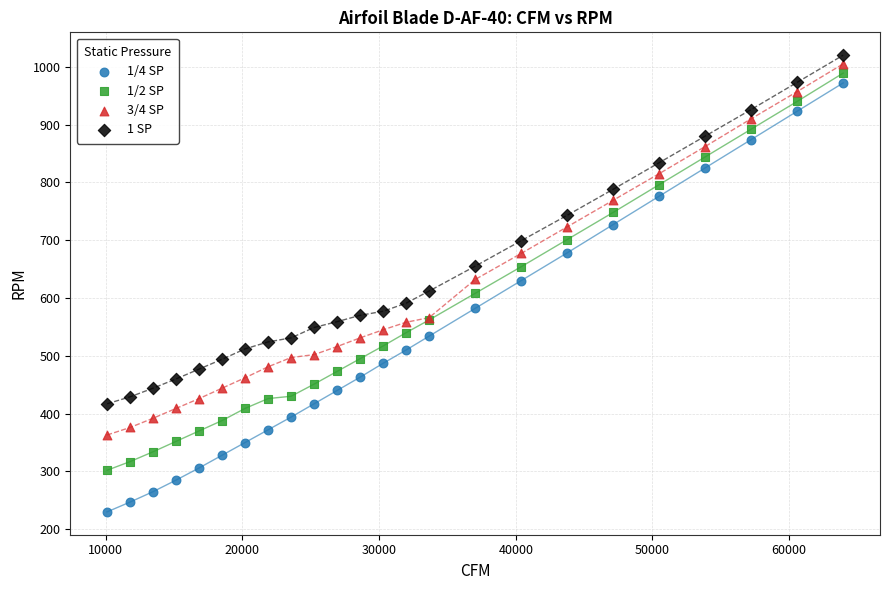

What is the X range (max minus min) for the scatter plot?

53856